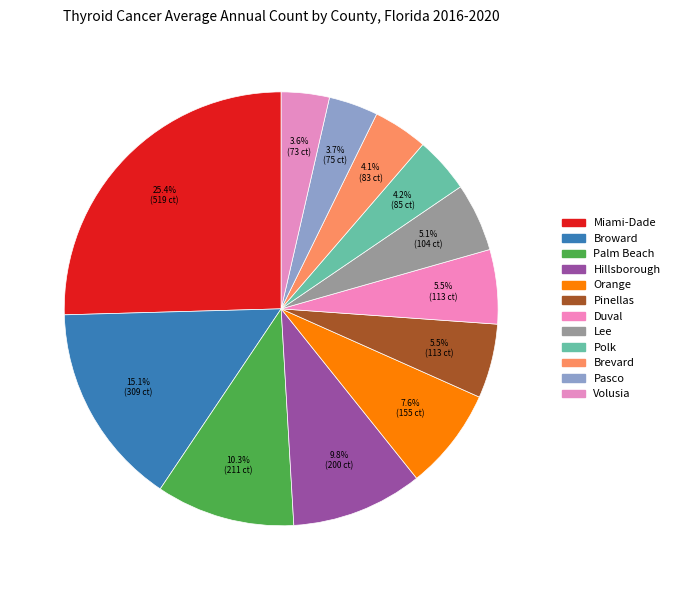

How many slices are in this pie chart?

12